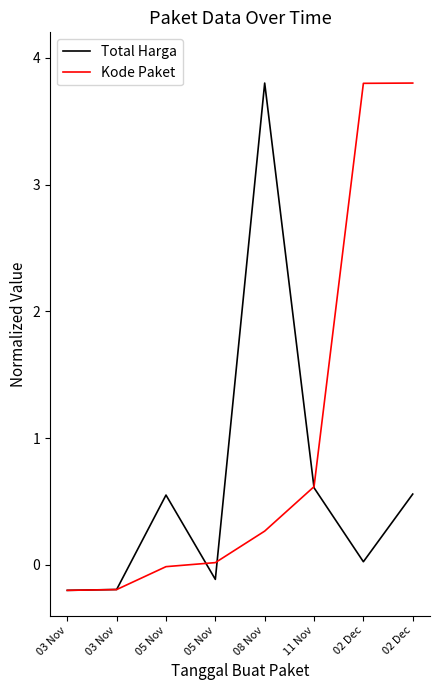

What are all the series names shown in the legend?

Total Harga, Kode Paket